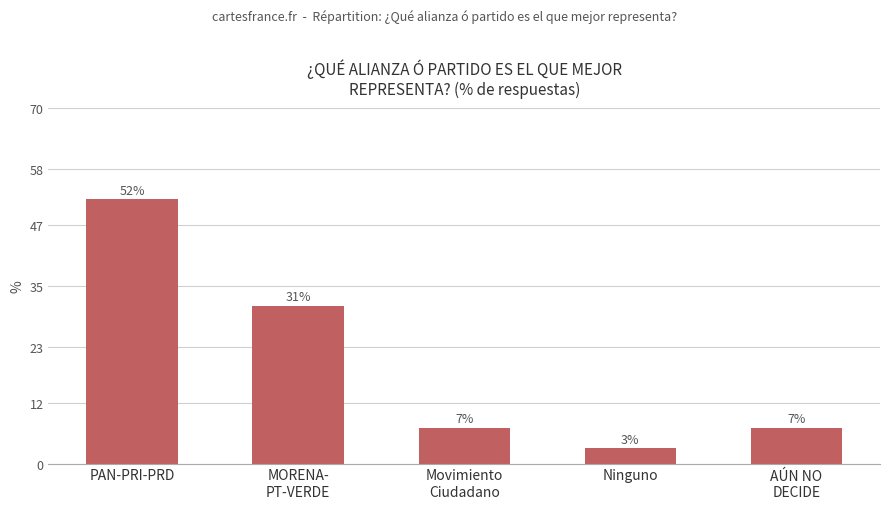

At which category does the chart reach its minimum across all series?

Ninguno